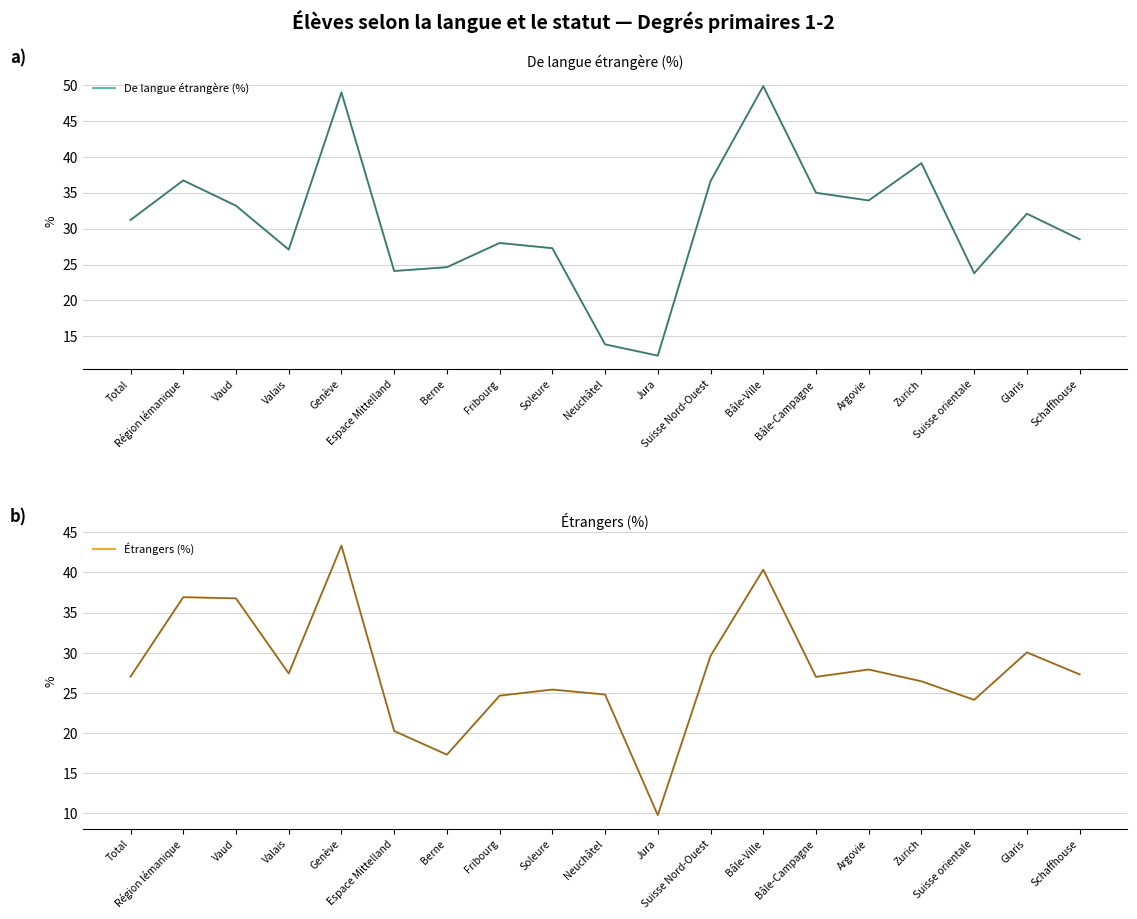

True or false: Étrangers (%) has a value of 32.7 at Suisse orientale.

False